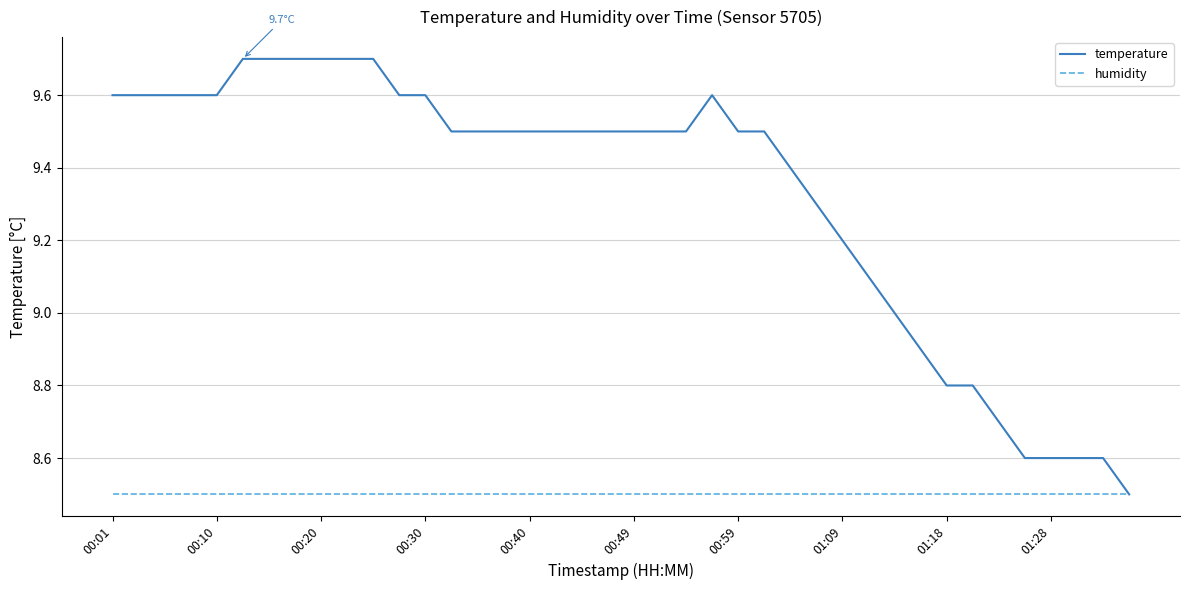

Rank the series by their average value, from highest to lowest.

temperature, humidity